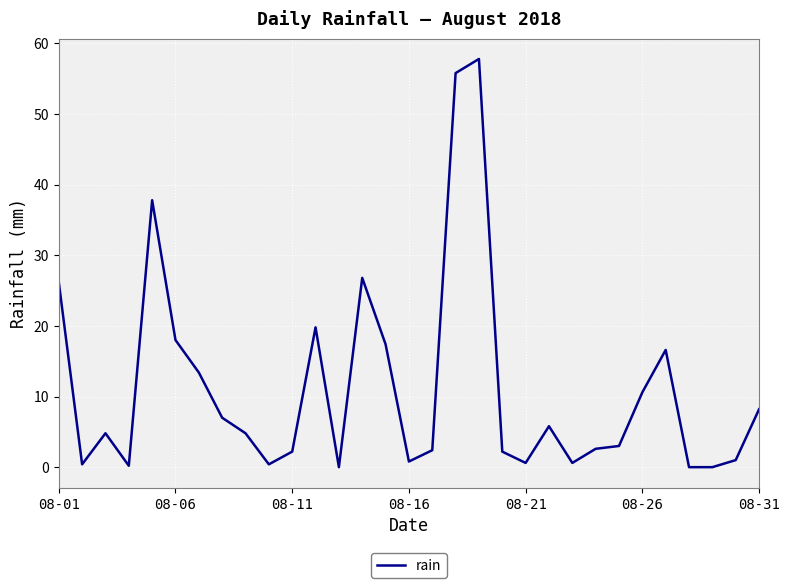

What is the greatest value displayed?

57.8